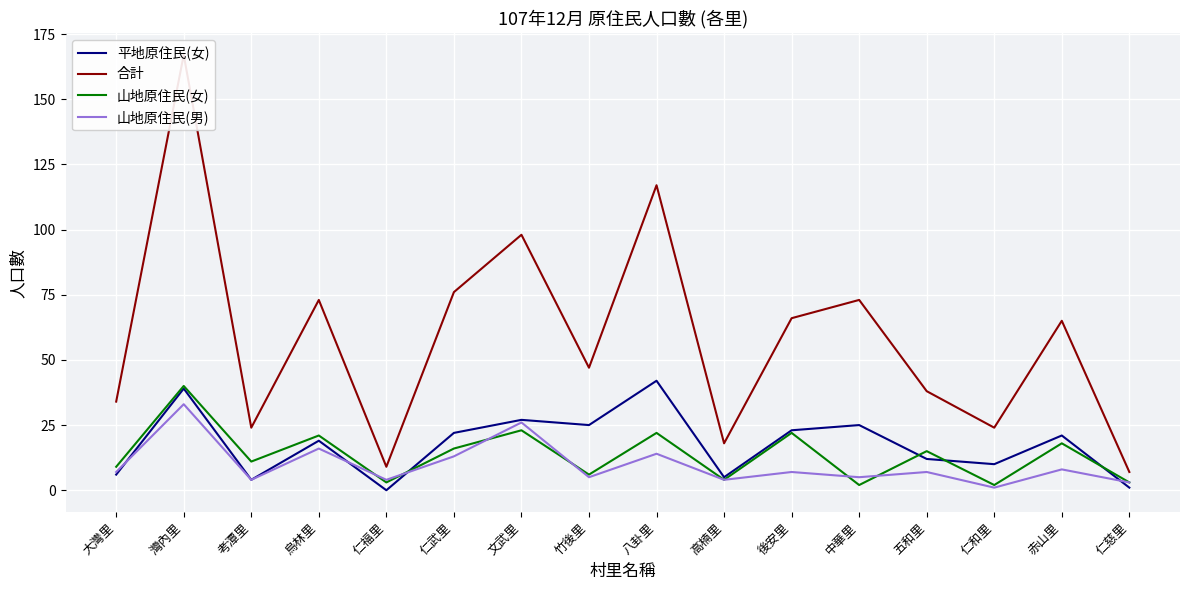

What position from the left is 後安里?

11